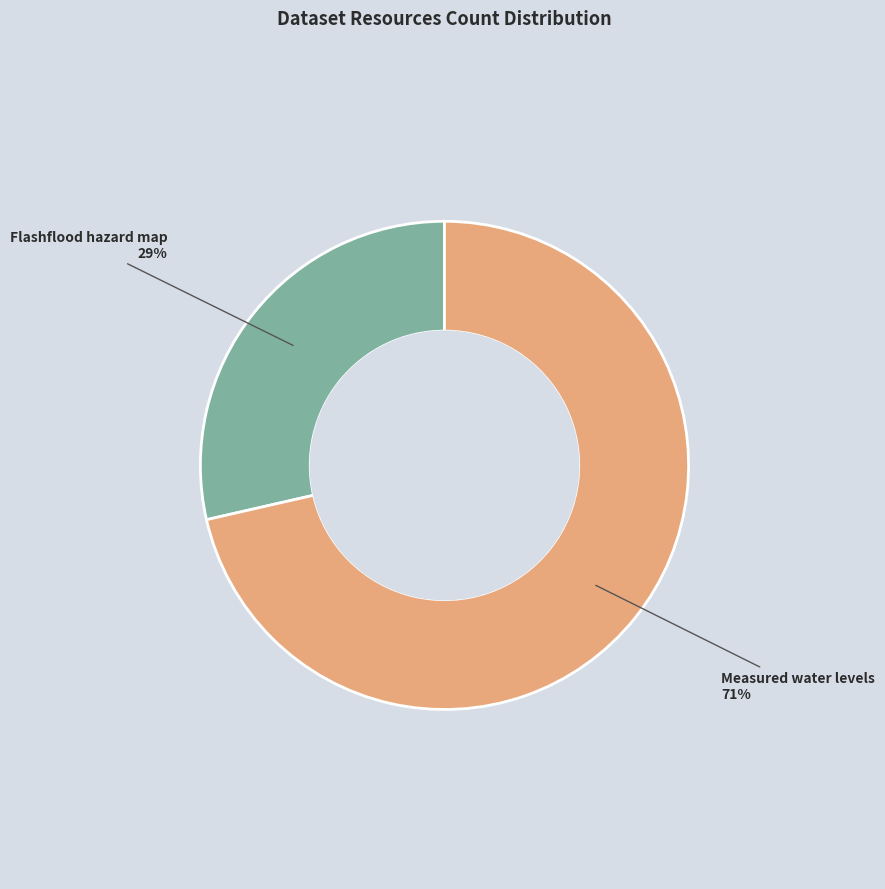

What percentage is the Measured water levels slice, to the nearest percent?

71%